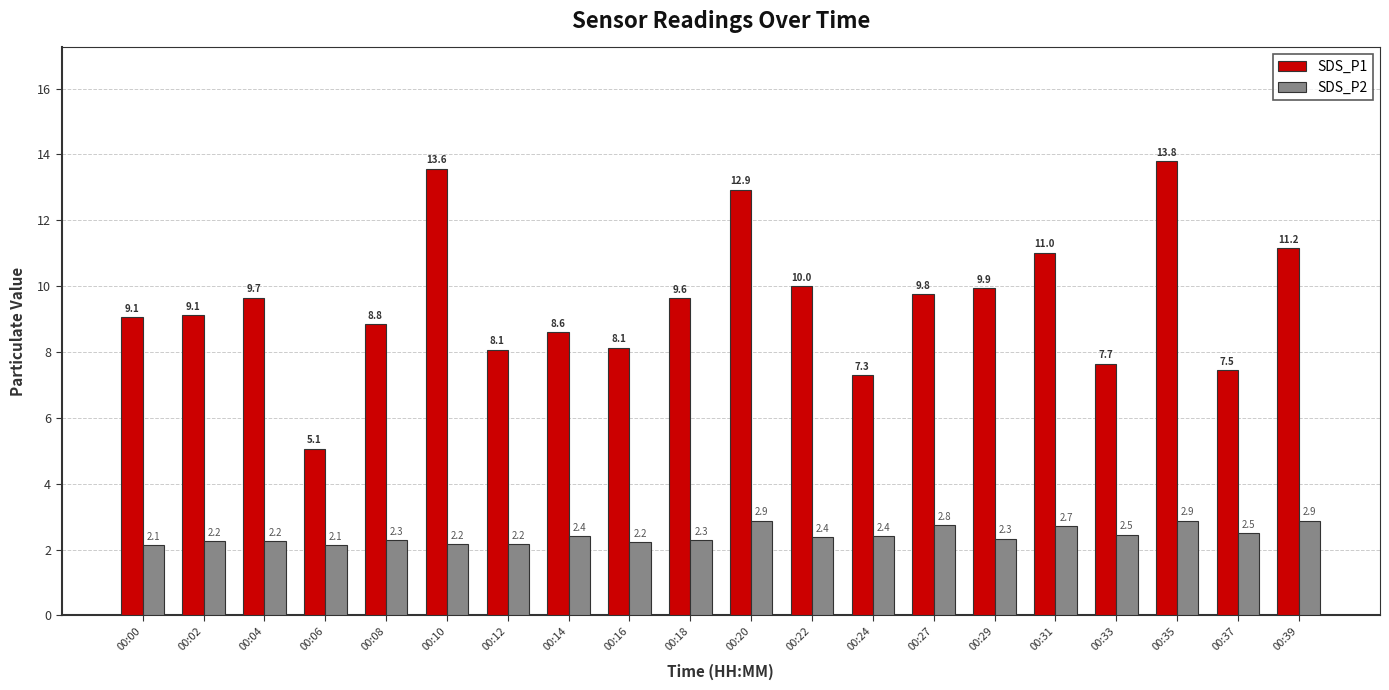

At which category does the chart reach its peak across all series?

00:35